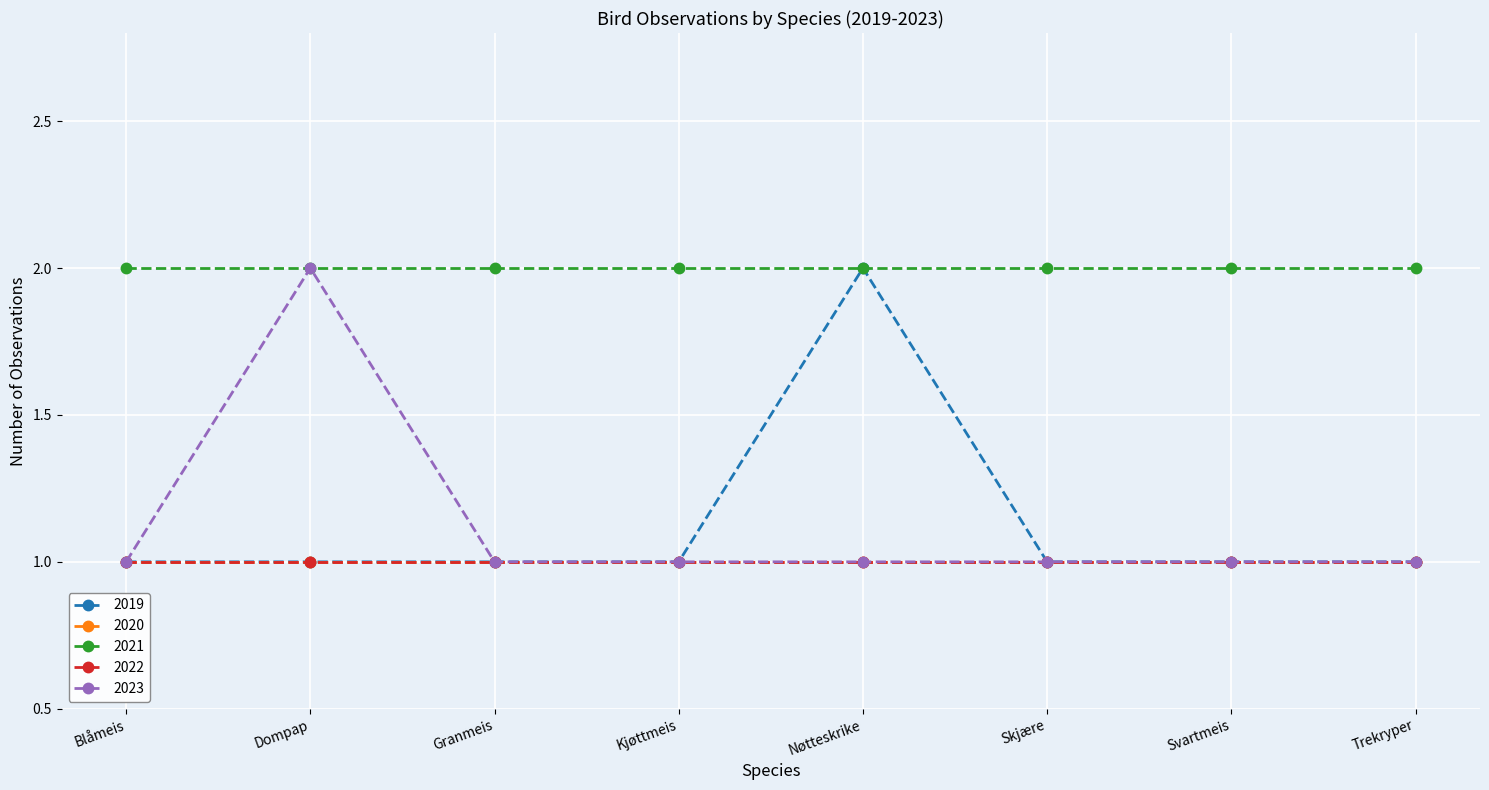

What is the label of the 4th point from the left?

Kjøttmeis